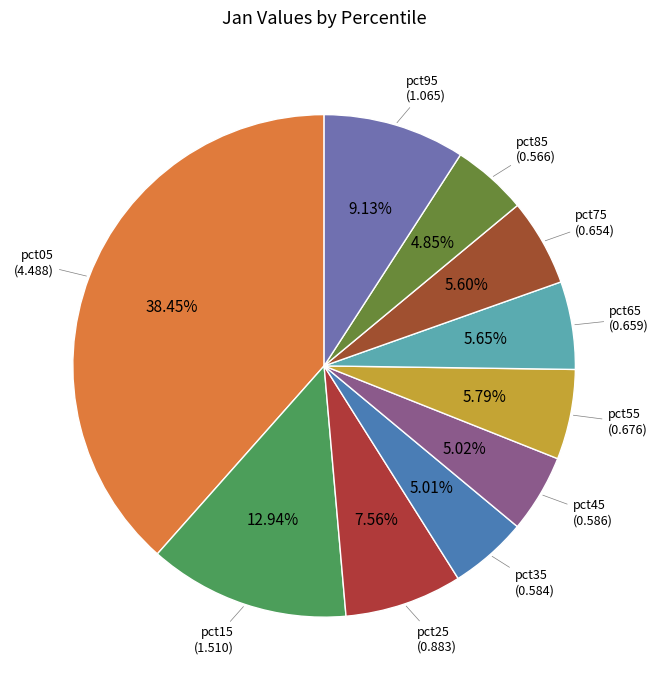

To the nearest percent, what is the difference between the largest and smallest slice percentages?

34%